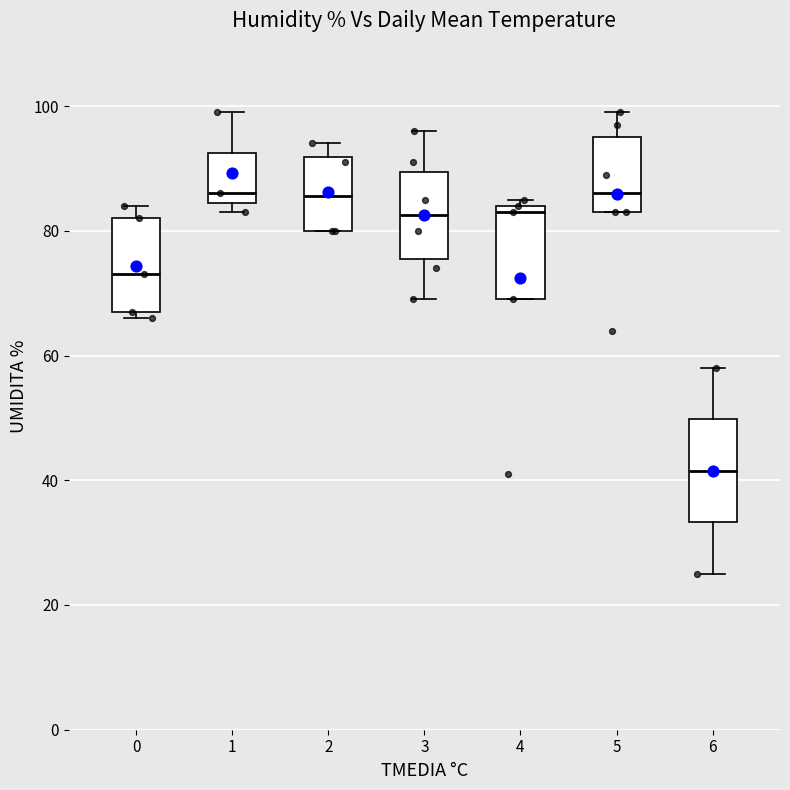

Reading left to right, transcribe this box plot: for each box, give where its median line is, the range the box spans, and where its two whiskers end, as read against the y-axis. The values are not printed on the chart, so give them approximately, as read against the axis.

0: median 74, box 68 to 82, whiskers 66 to 84
1: median 86, box 84 to 92, whiskers 84 (just below the box's lower edge) to 100
2: median 86, box 80 to 92, whiskers 80 to 94
3: median 82, box 76 to 90, whiskers 70 to 96
4: median 84 (just below the box's upper edge), box 70 to 84, whiskers 70 to 86
5: median 86, box 84 to 96, whiskers 84 to 100
6: median 42, box 34 to 50, whiskers 26 to 58